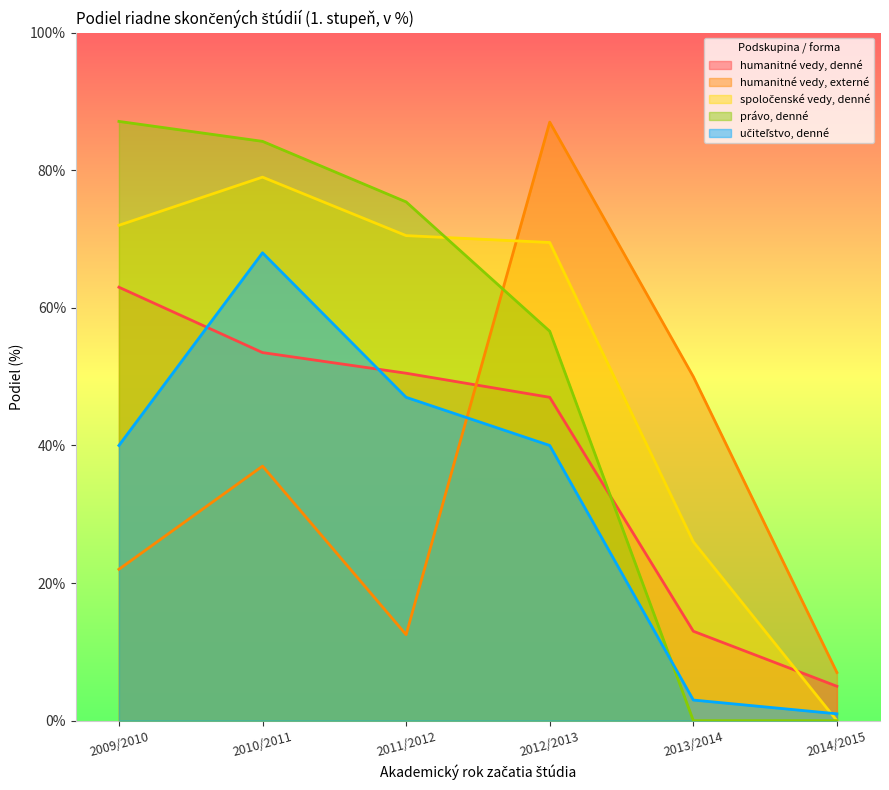

At which label is humanitné vedy, externé closest to 47?

2013/2014